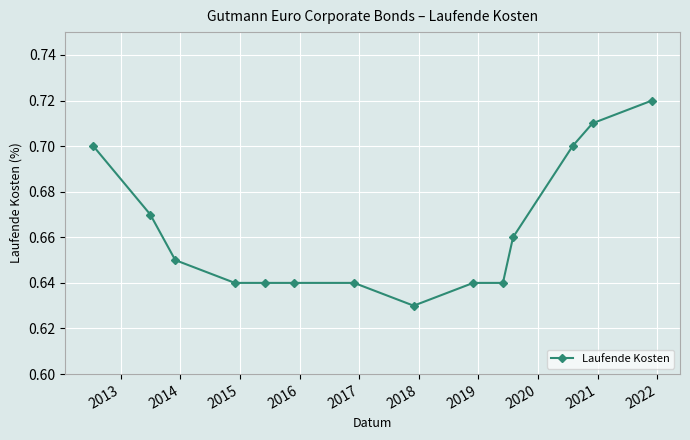

Count the values in the range 0 to 1.

14